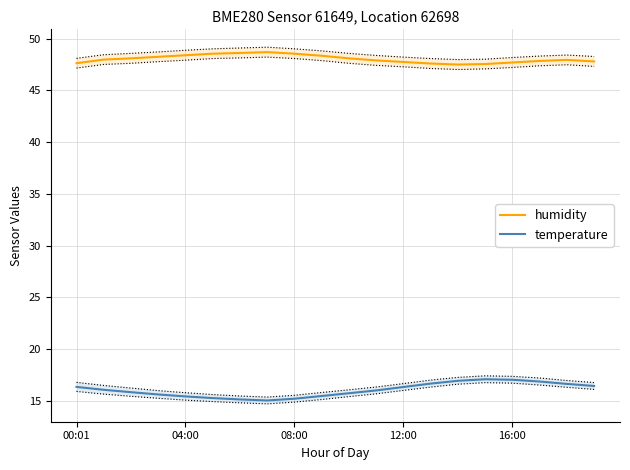

Which series changed the most between 00:01 and 16:00?

temperature